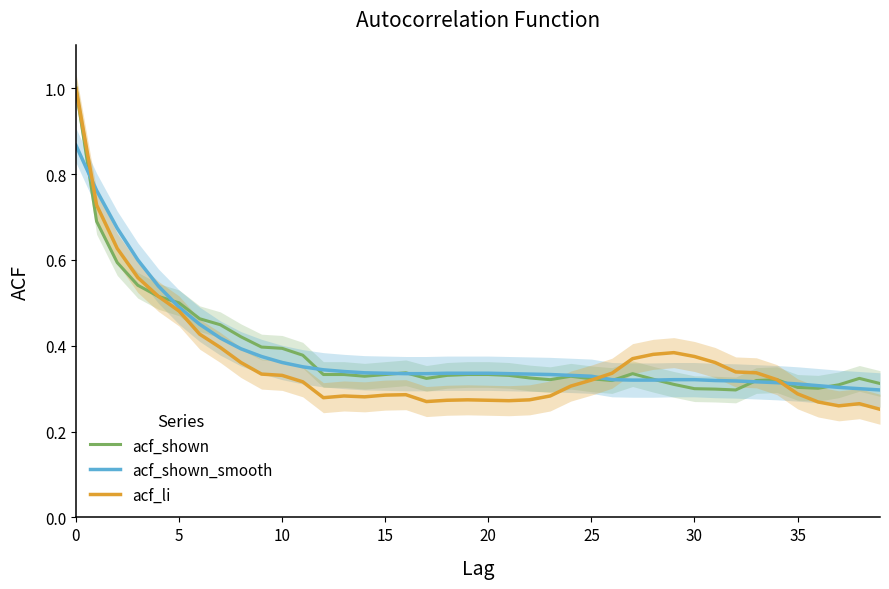

How many intersections are there between acf_shown and acf_li?

1